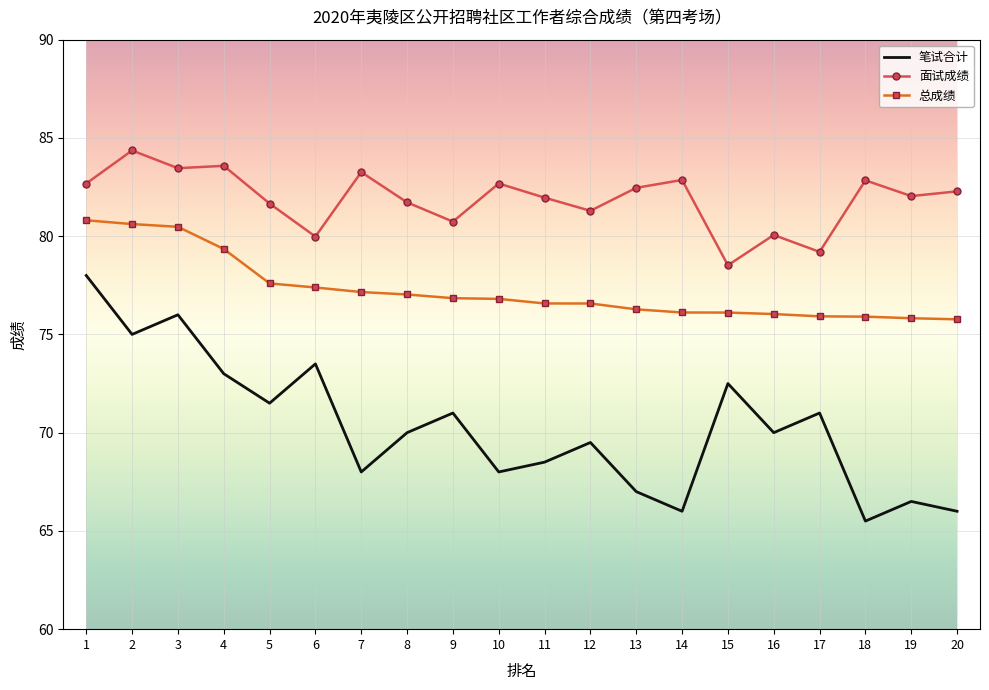

What is the total value across all series at 17?

226.1